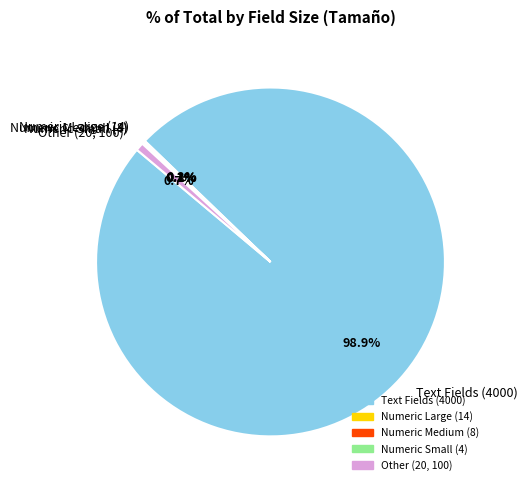

Which slice is the largest?

Text Fields (4000)